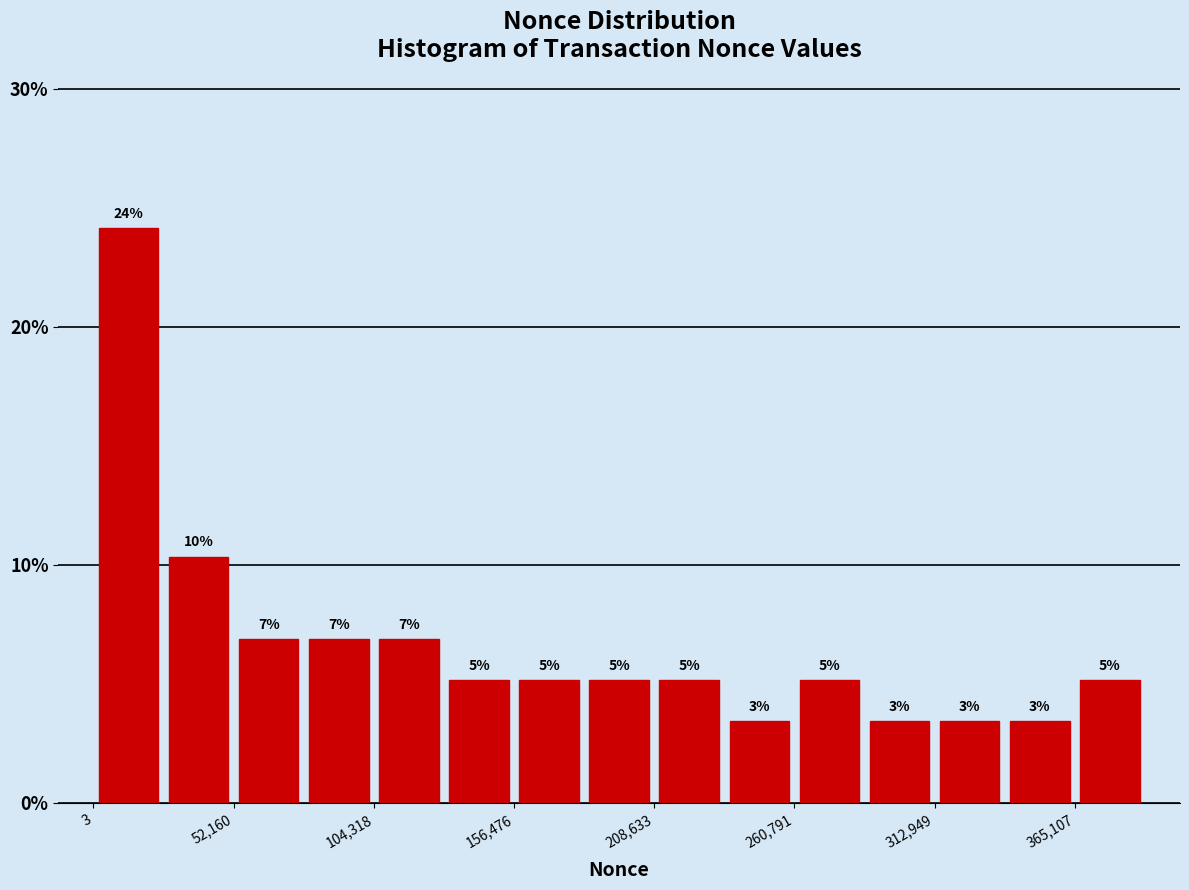

Read against the x-axis, roughly where is the centre of the tallest bar?

10000